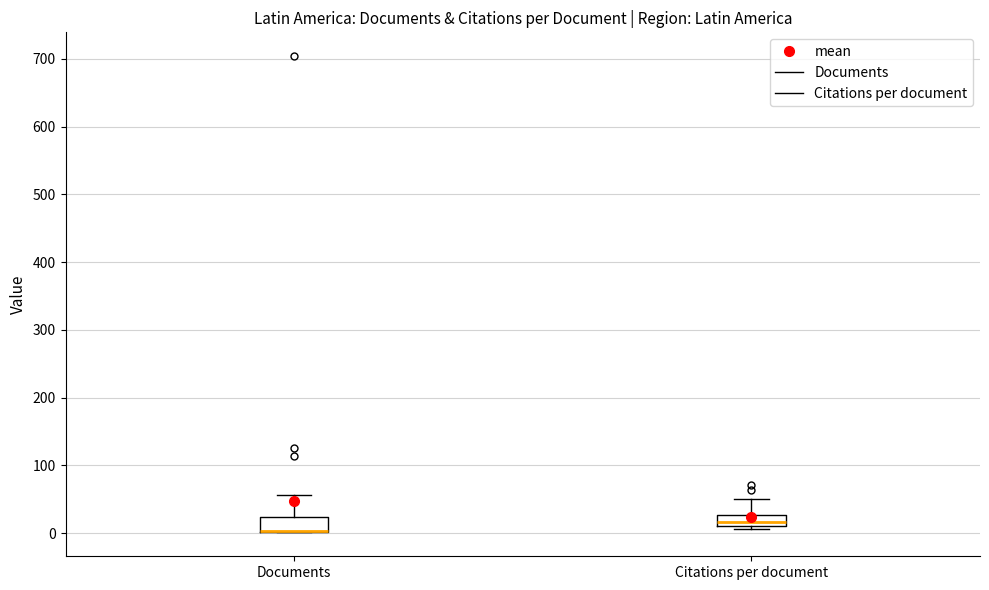

Reading left to right, transcribe this box plot: for each box, give where its median line is, the range the box spans, and where its two whiskers end, as read against the y-axis. The values are not printed on the chart, so give them approximately, as read against the axis.

Documents: median 0 (drawn on the box's lower edge), box 0 to 20, whiskers 0 to 60
Citations per document: median 20, box 10 to 30, whiskers 10 (just below the box's lower edge) to 50